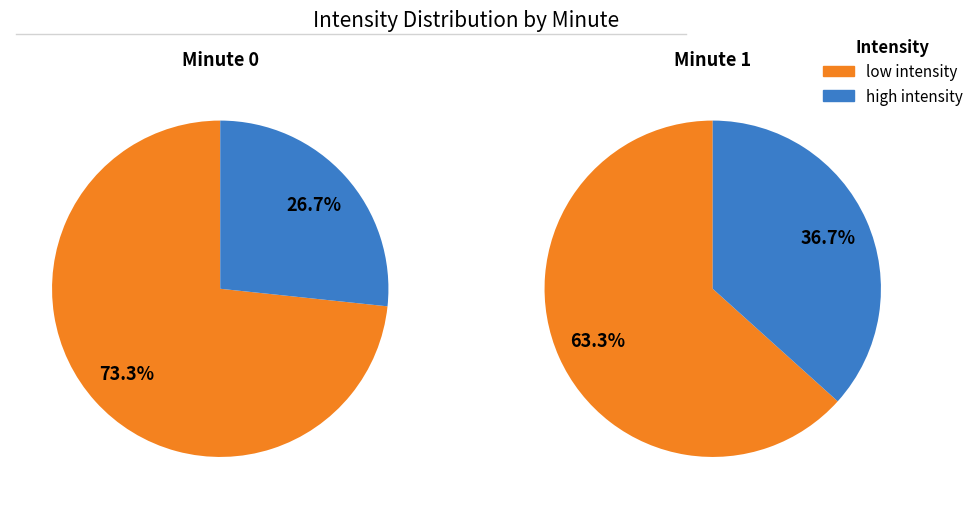

Does 0 represent more than half of the total?

No